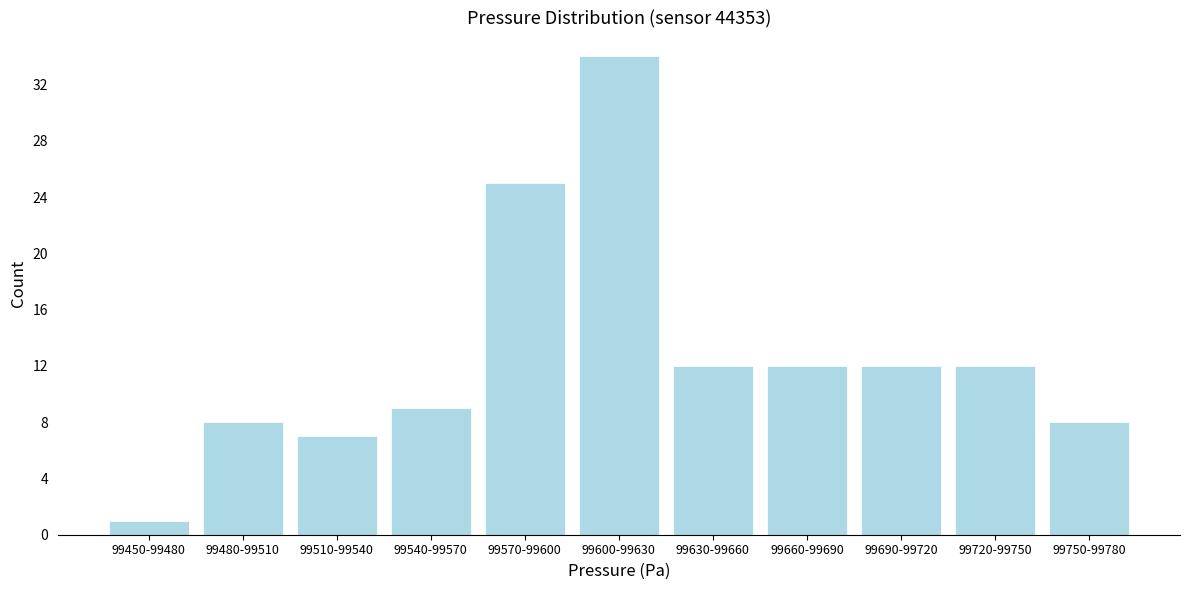

Reading right to left, extract all data points from this chart.

99750-99780=8	99720-99750=12	99690-99720=12	99660-99690=12	99630-99660=12	99600-99630=34	99570-99600=25	99540-99570=9	99510-99540=7	99480-99510=8	99450-99480=1